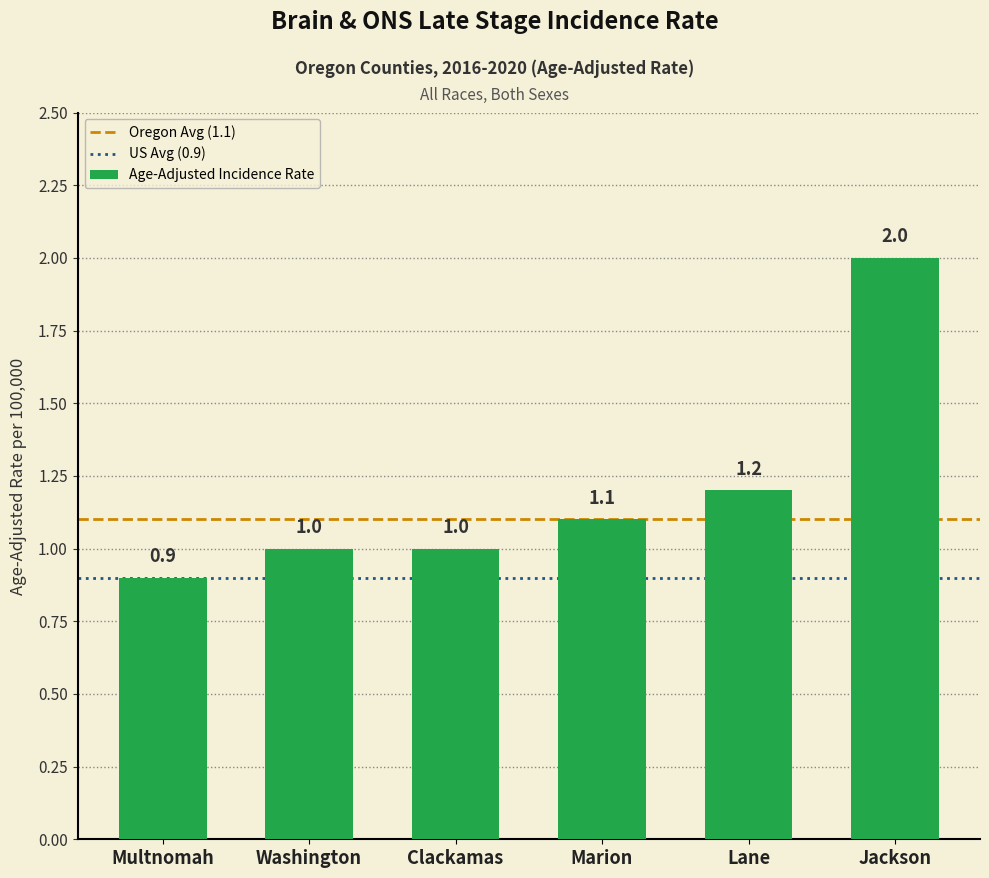

True or false: the data shows 1.0 at Clackamas.

True